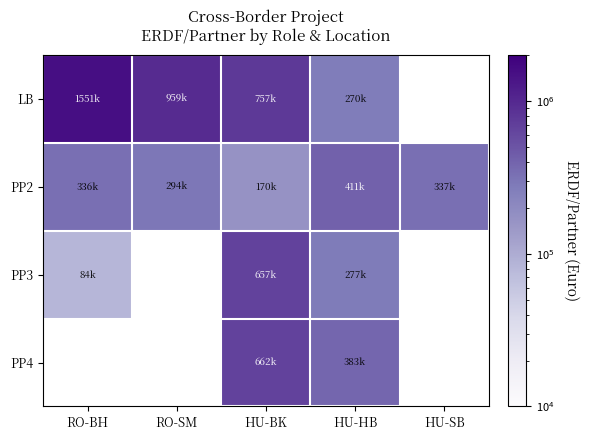

How many values in PP3 are above zero?

3